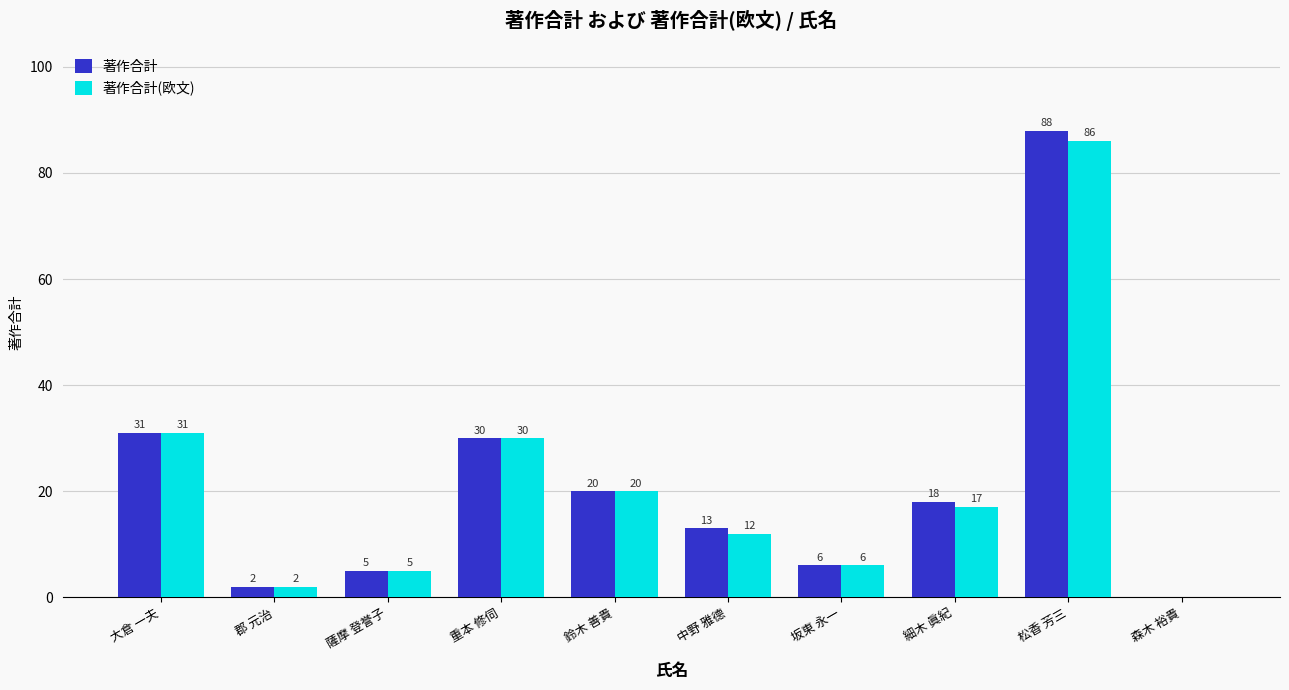

Which series has the largest total across all categories?

著作合計